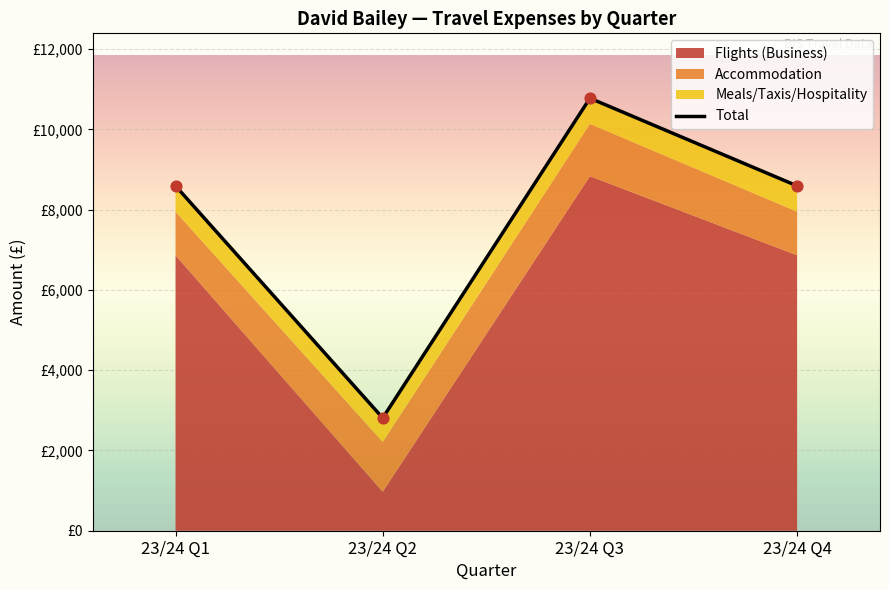

What is the change in value from 23/24 Q3 to 23/24 Q4?

-2184.8